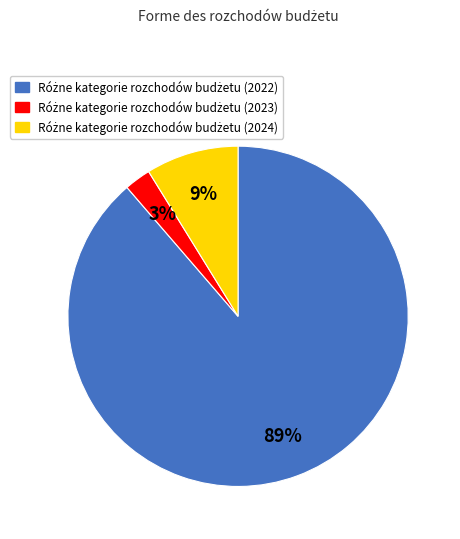

Is there a majority slice in this chart?

Yes